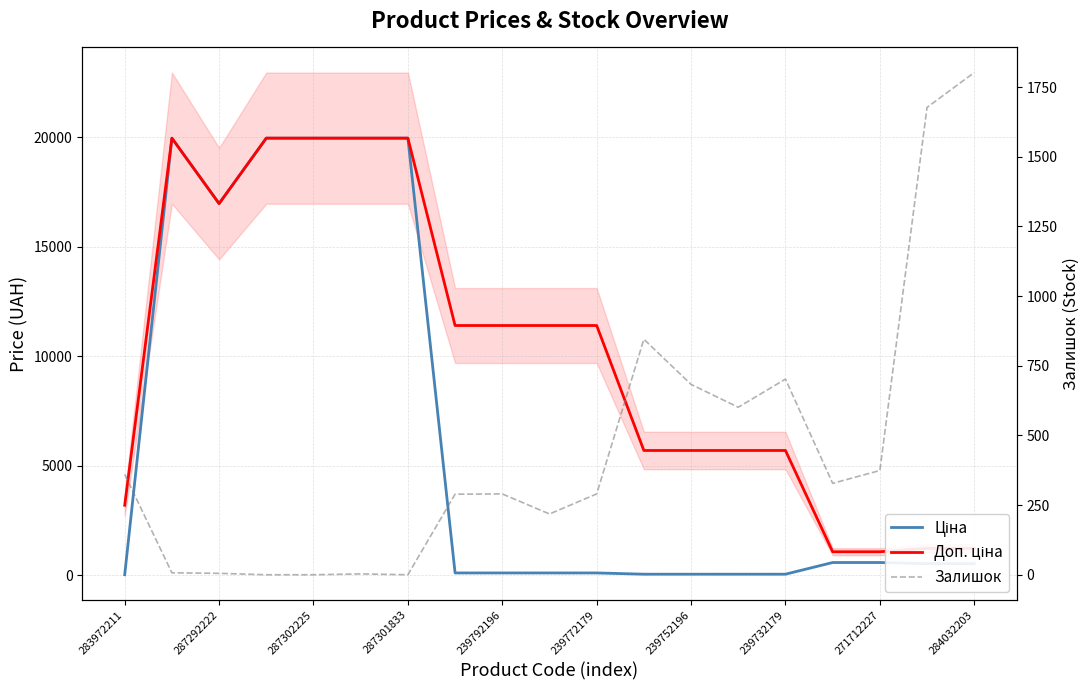

In Доп. ціна, how many points are lower than both neighbors (excluding endpoints)?

1